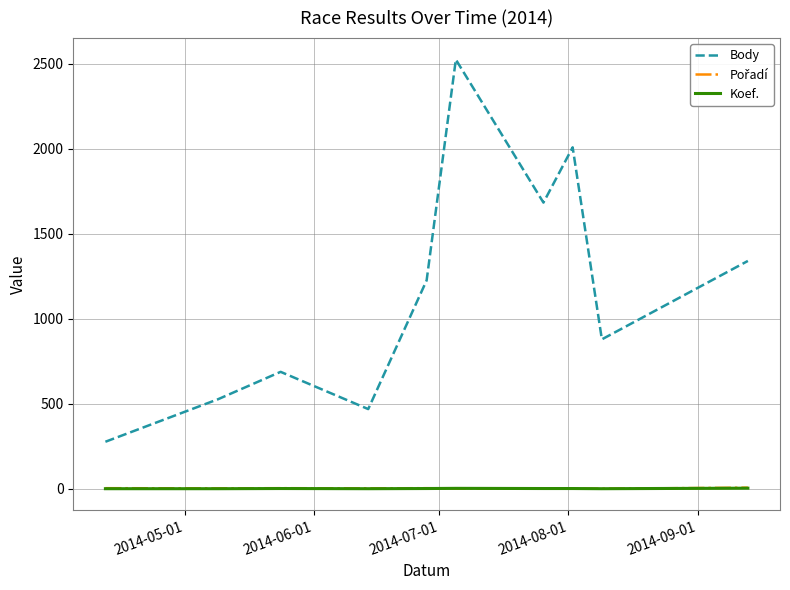

Which series has the largest range (max minus min)?

Body